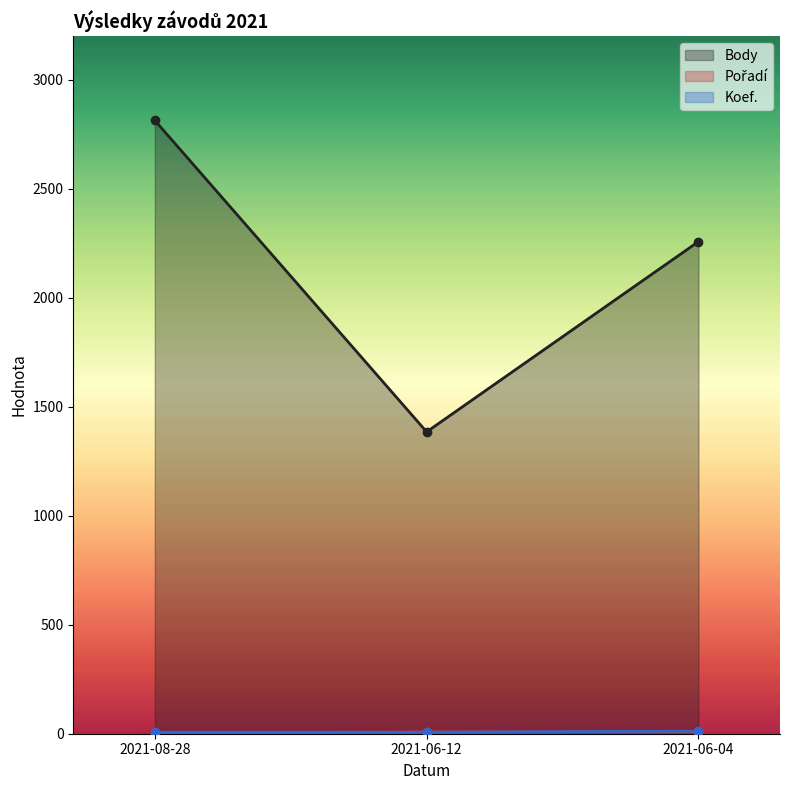

How many lines are shown in the chart?

3